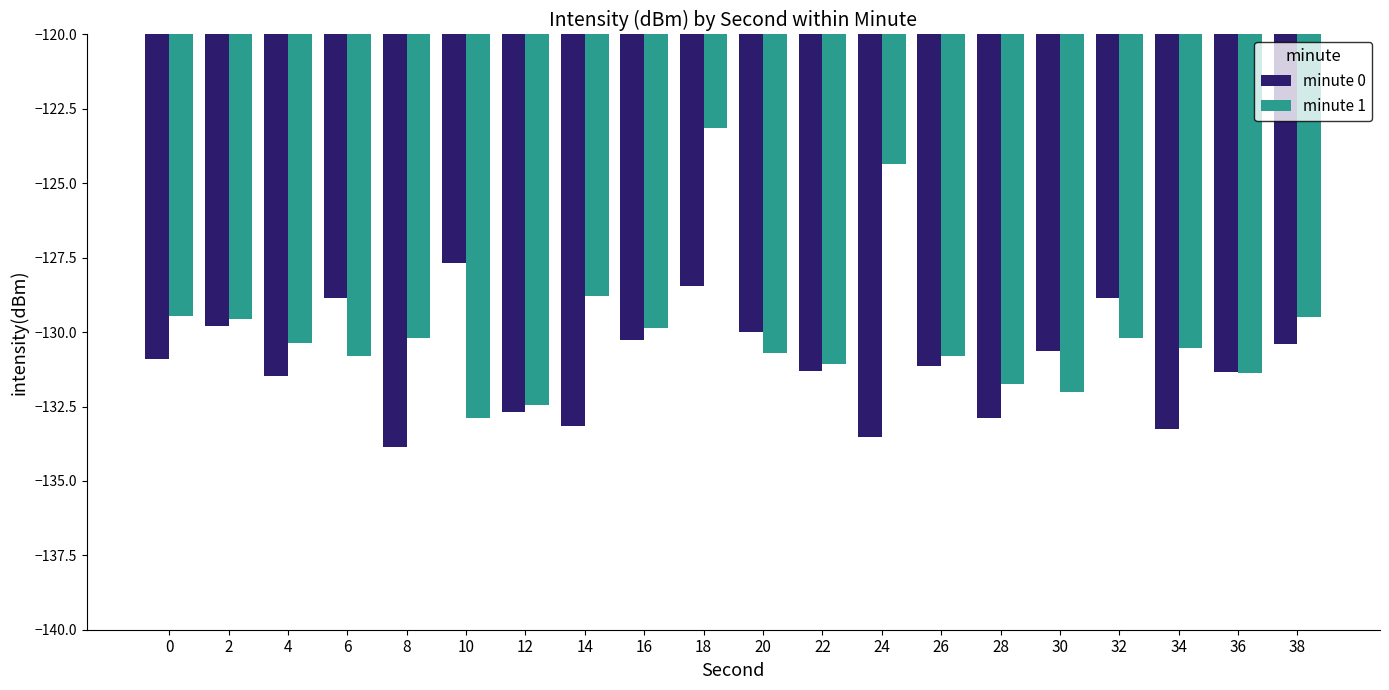

What is the smallest value displayed?

-133.9